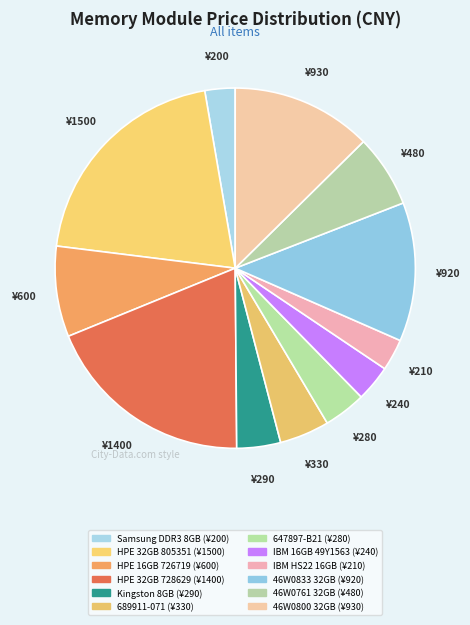

Do IBM HS22 16GB and HPE 32GB 728629 together represent more than half of the pie?

No